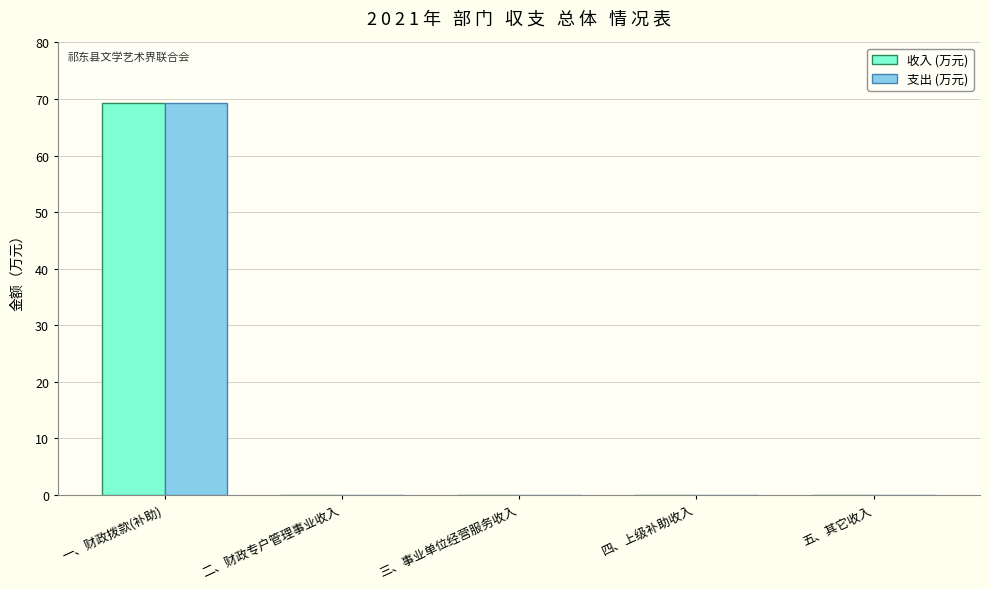

Reading left to right, what are all the values shown in this chart?

收入 (万元): 一、财政拨款(补助)=69.2	二、财政专户管理事业收入=0.0	三、事业单位经营服务收入=0.0	四、上级补助收入=0.0	五、其它收入=0.0
支出 (万元): 一、财政拨款(补助)=69.2	二、财政专户管理事业收入=0.0	三、事业单位经营服务收入=0.0	四、上级补助收入=0.0	五、其它收入=0.0